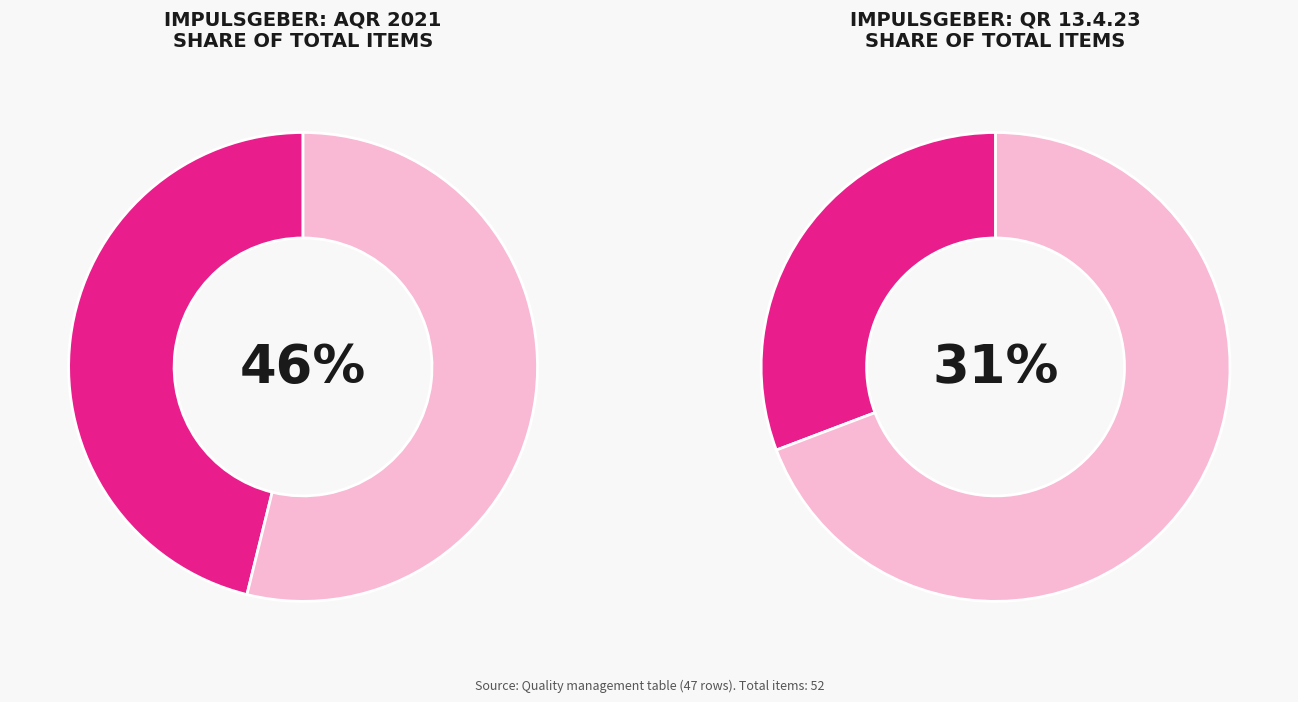

What percentage is the QR 13.4.23 slice, to the nearest percent?

31%